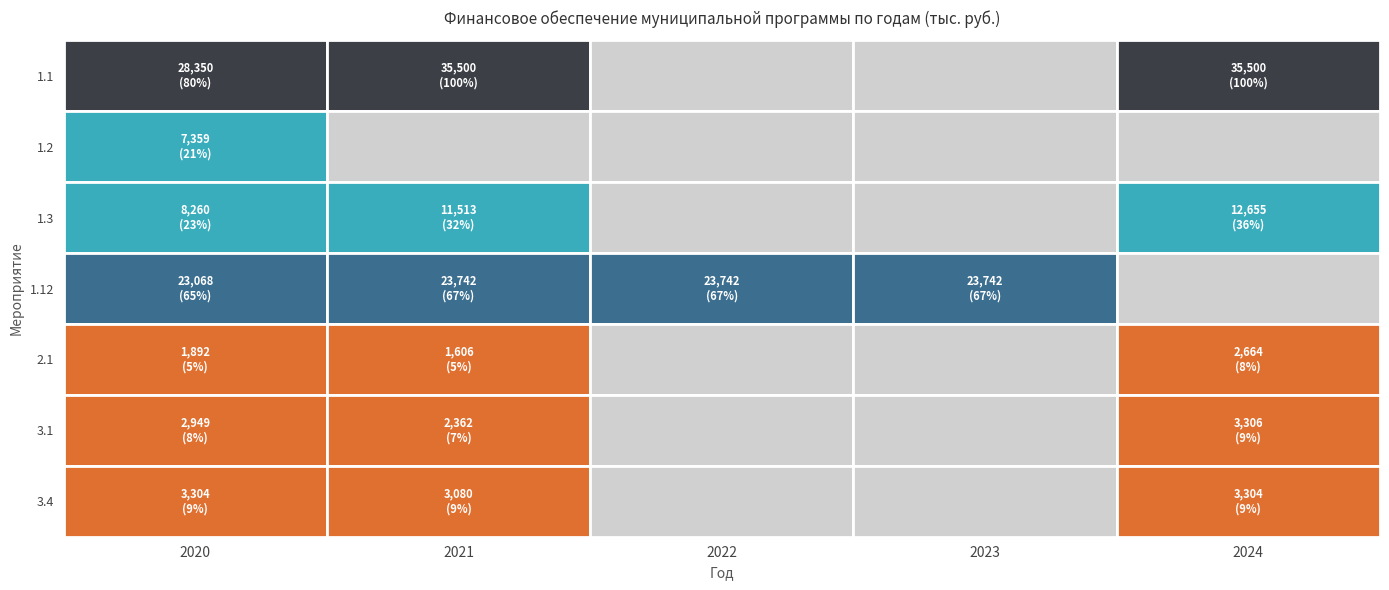

What is the difference between the highest and lowest values at 0?

26458.0